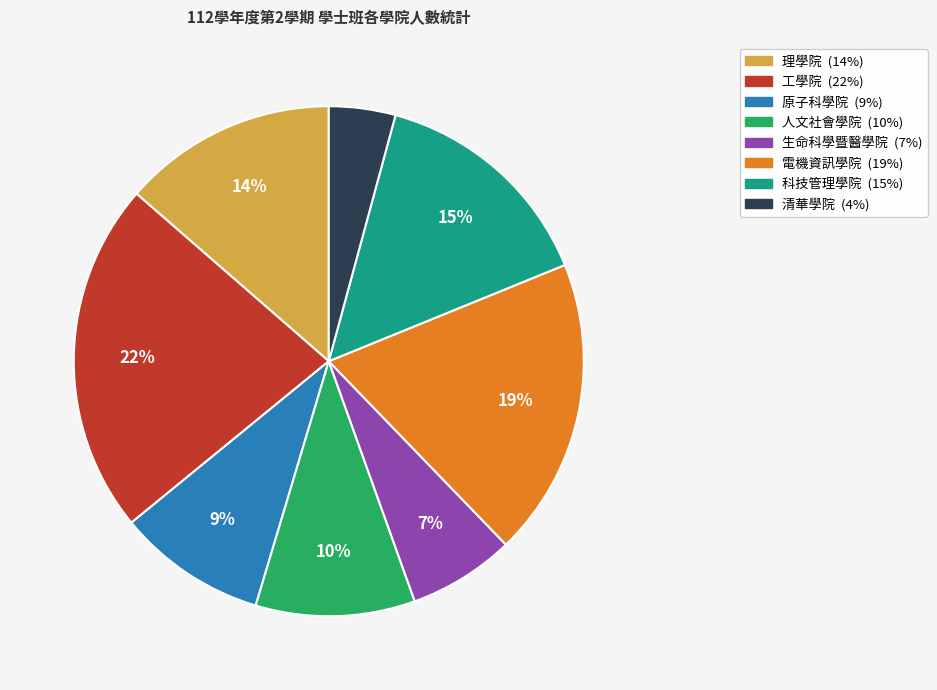

Combined, do 人文社會學院 and 科技管理學院 account for over 50%?

No